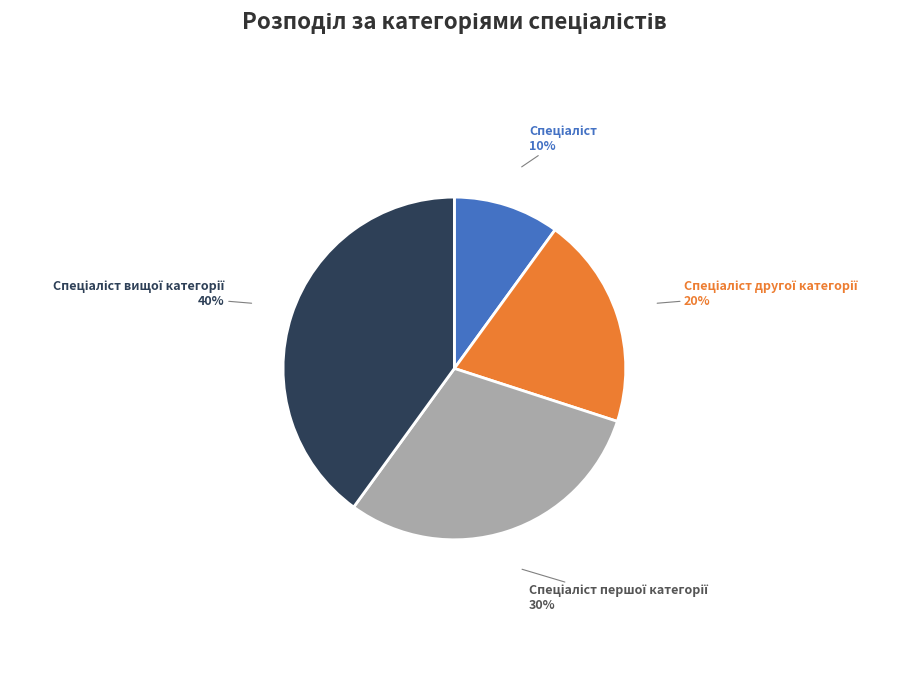

Is there any slice that represents more than half of the pie?

No